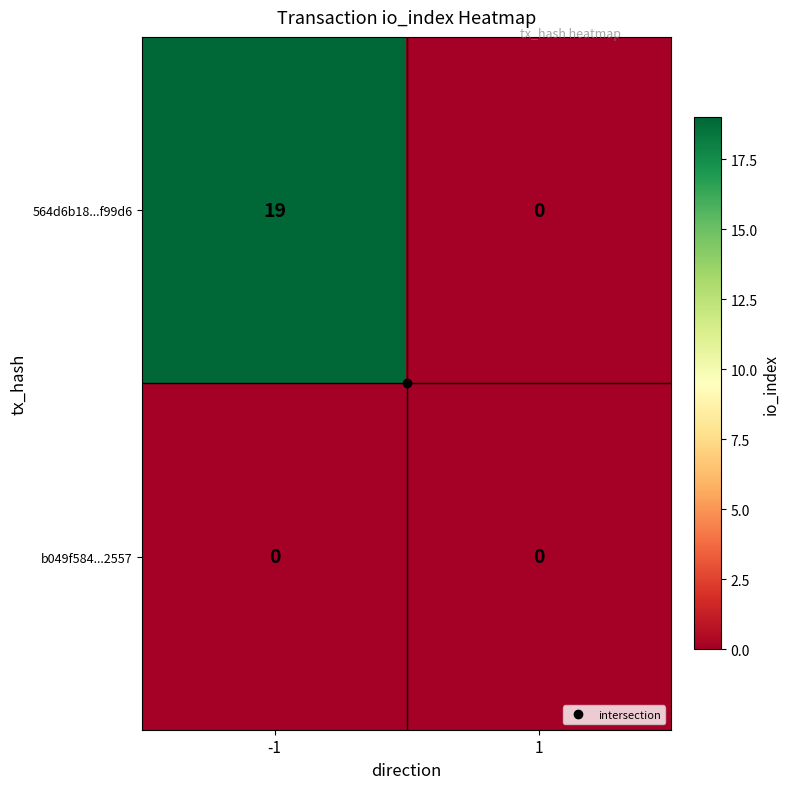

What is the average value of the 564d6b18...f99d6 series?

10